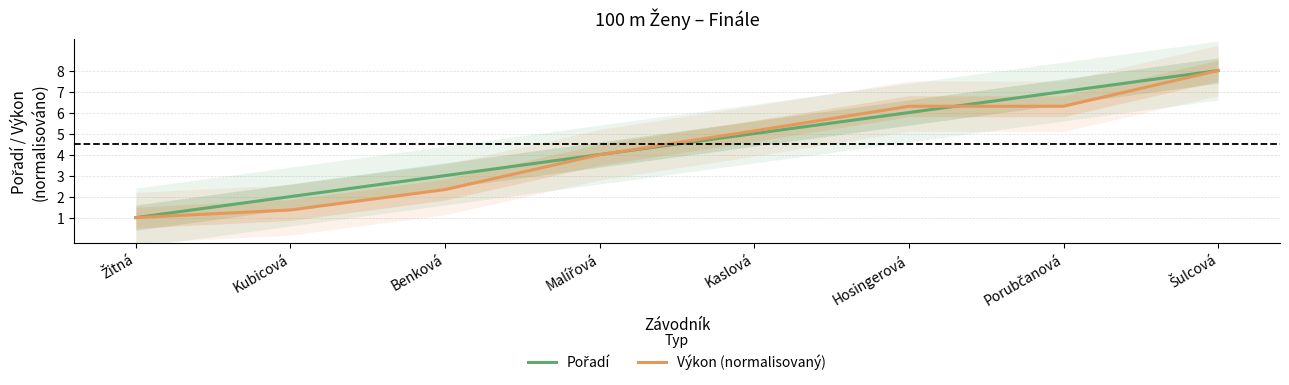

Is the value of Pořadí at Šulcová greater than the value of Výkon (normalisovaný) at Kaslová?

Yes